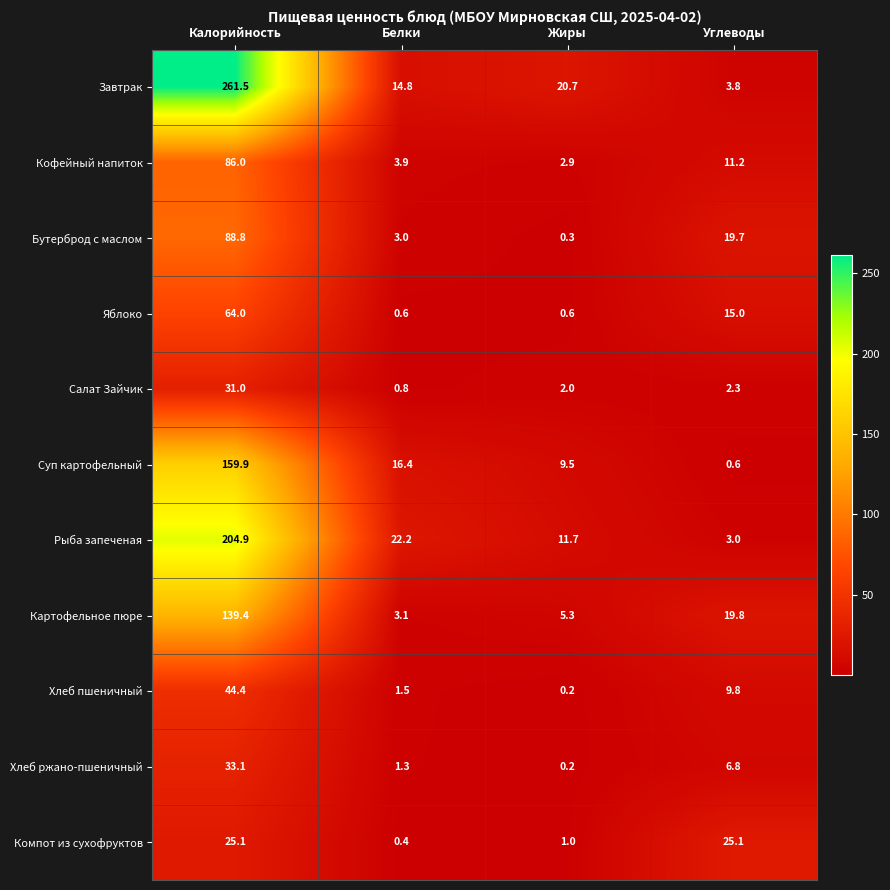

Which series has the largest total across all categories?

Завтрак